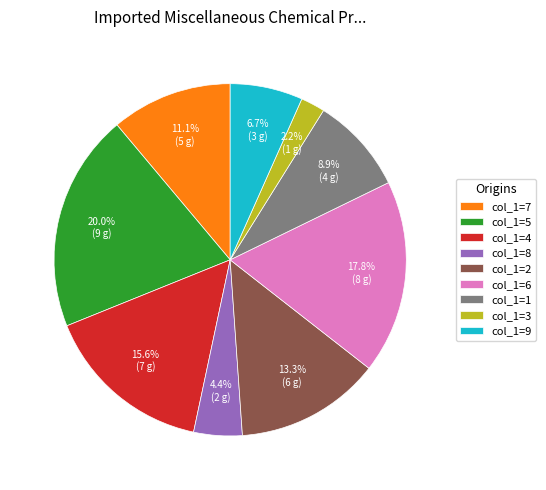

To the nearest percent, what is the average slice percentage?

11%